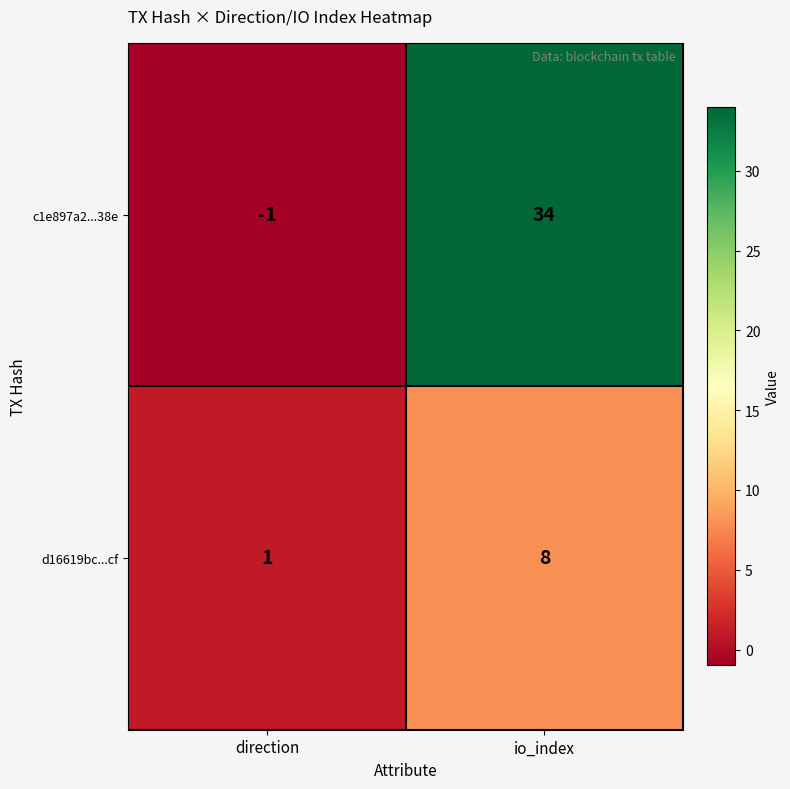

Where is d16619bc...cf nearest to the value 4?

direction